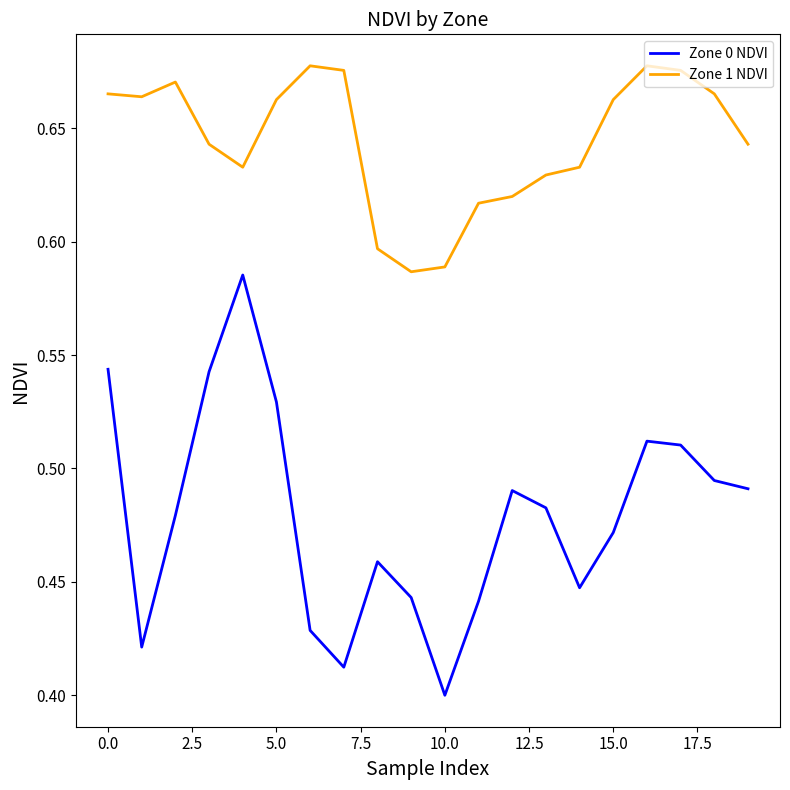

Which series has the largest range (max minus min)?

Zone 0 NDVI